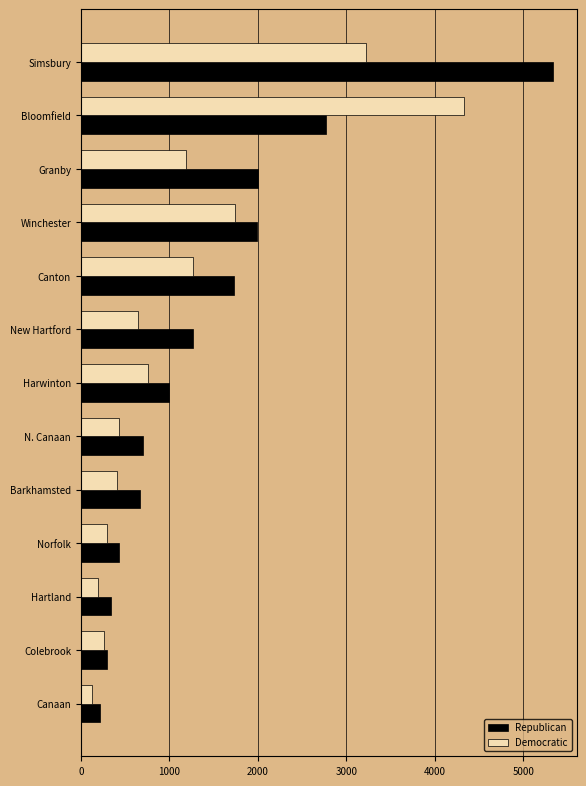

Which series has the largest total across all categories?

Republican